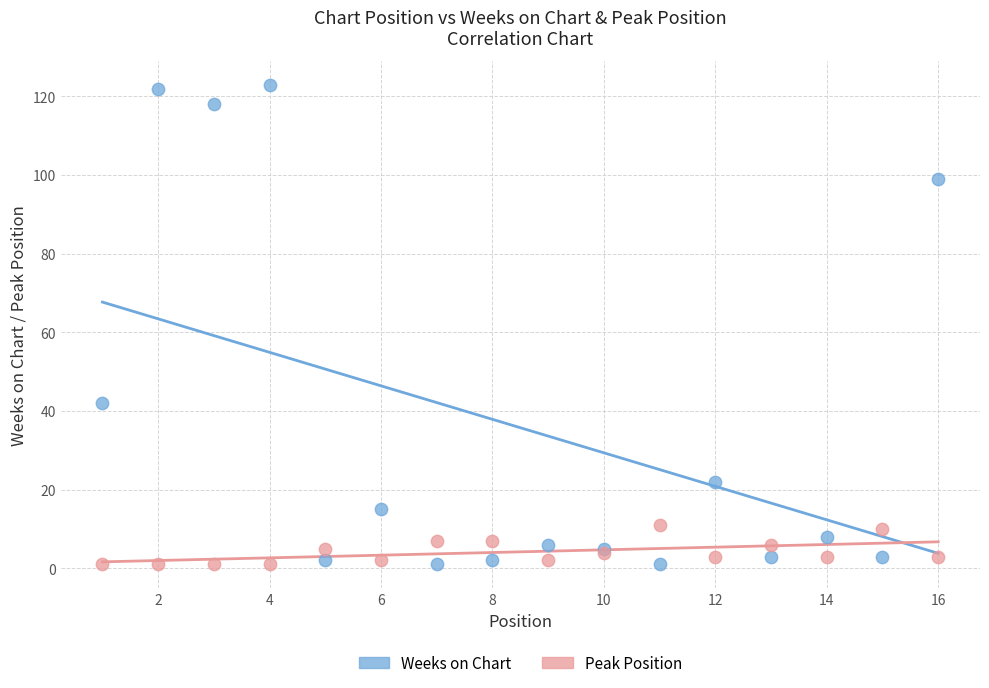

In the Weeks on Chart series, what Y value is closest to 62?

42